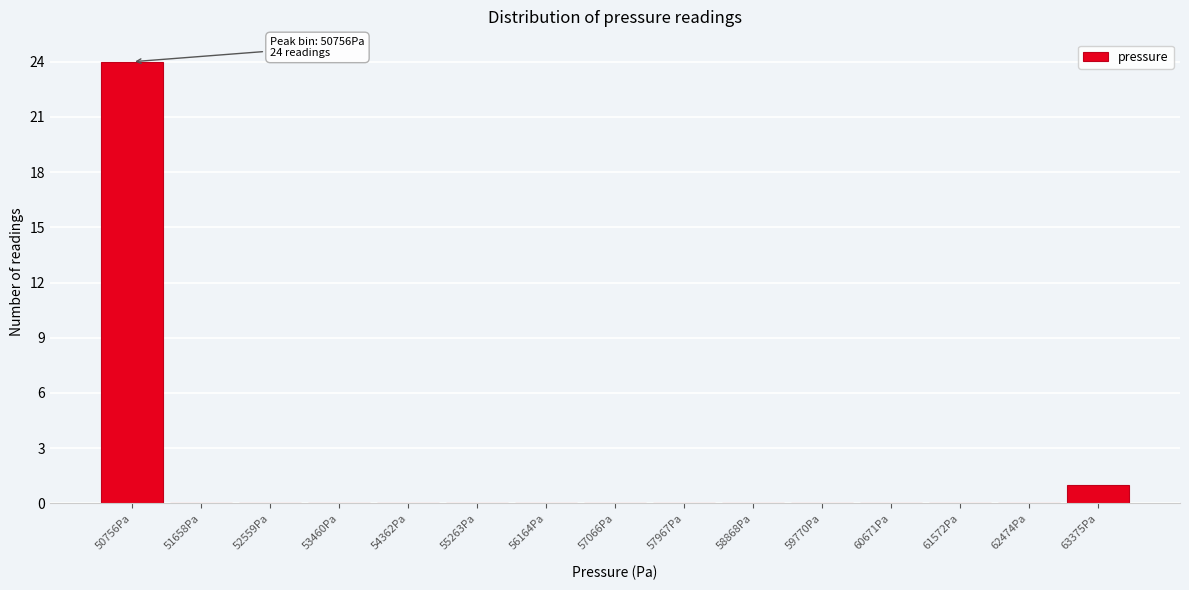

Reading left to right, list all the values displayed in this chart.

50756Pa=24	51658Pa=0	52559Pa=0	53460Pa=0	54362Pa=0	55263Pa=0	56164Pa=0	57066Pa=0	57967Pa=0	58868Pa=0	59770Pa=0	60671Pa=0	61572Pa=0	62474Pa=0	63375Pa=1